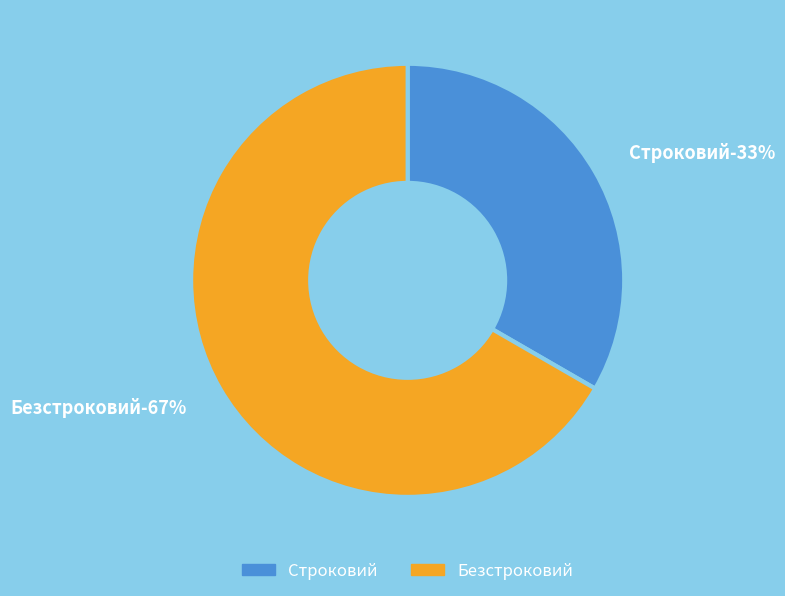

Is it true that Безстроковий is 67% of the pie?

True